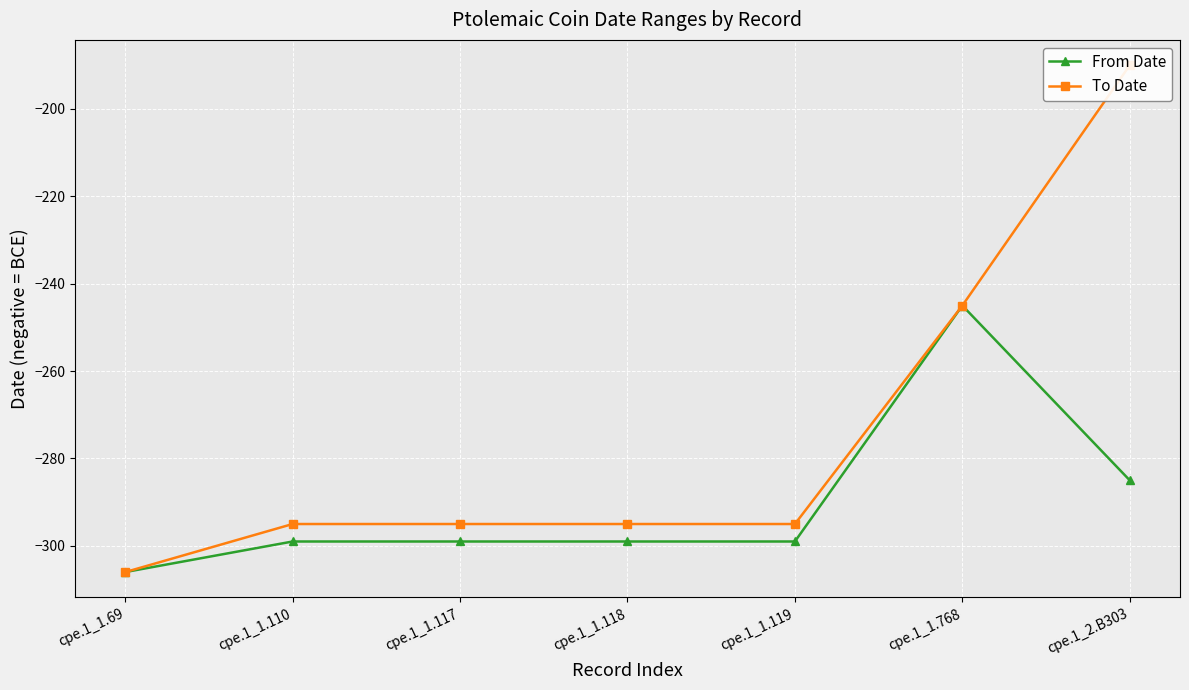

Rank the series by their maximum value, from lowest to highest.

From Date, To Date